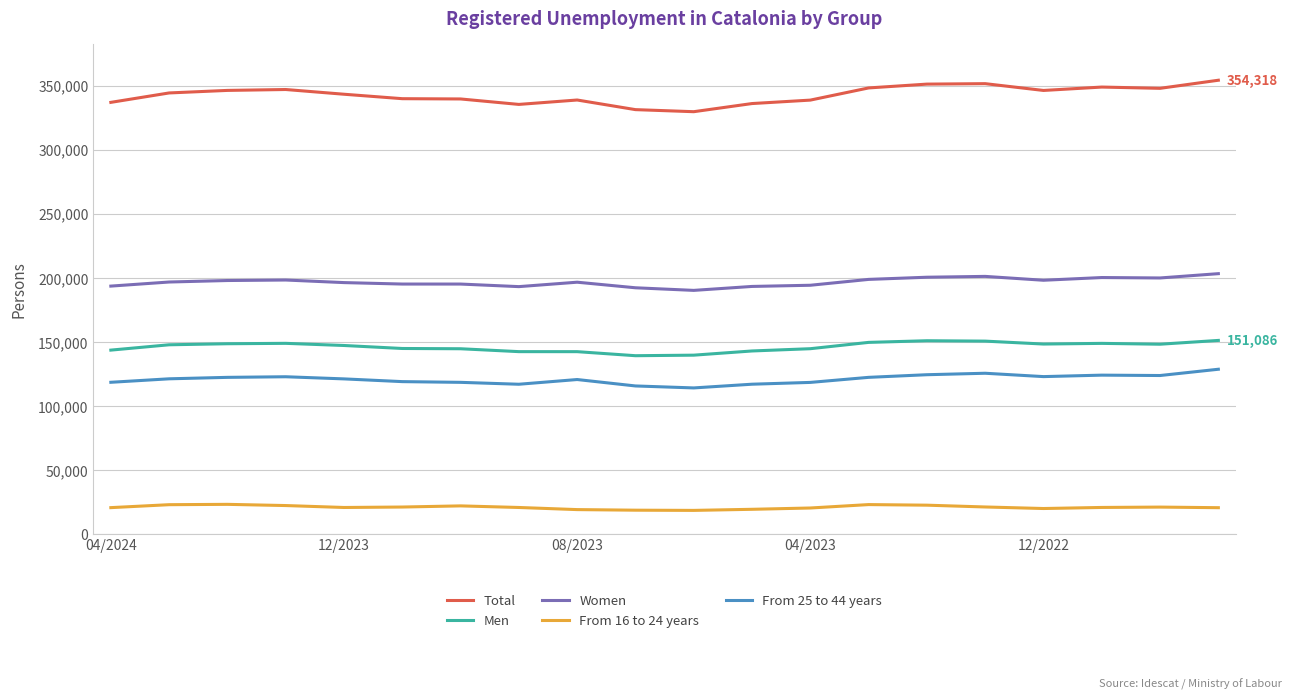

True or false: From 25 to 44 years and Total cross at least once.

False